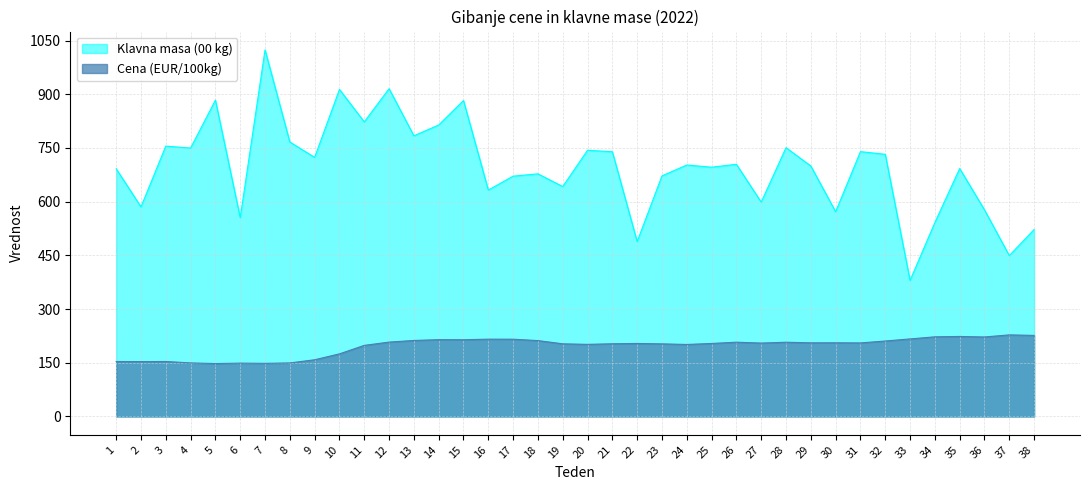

True or false: Klavna masa (00 kg) has a value of 710.0 at 7.

False